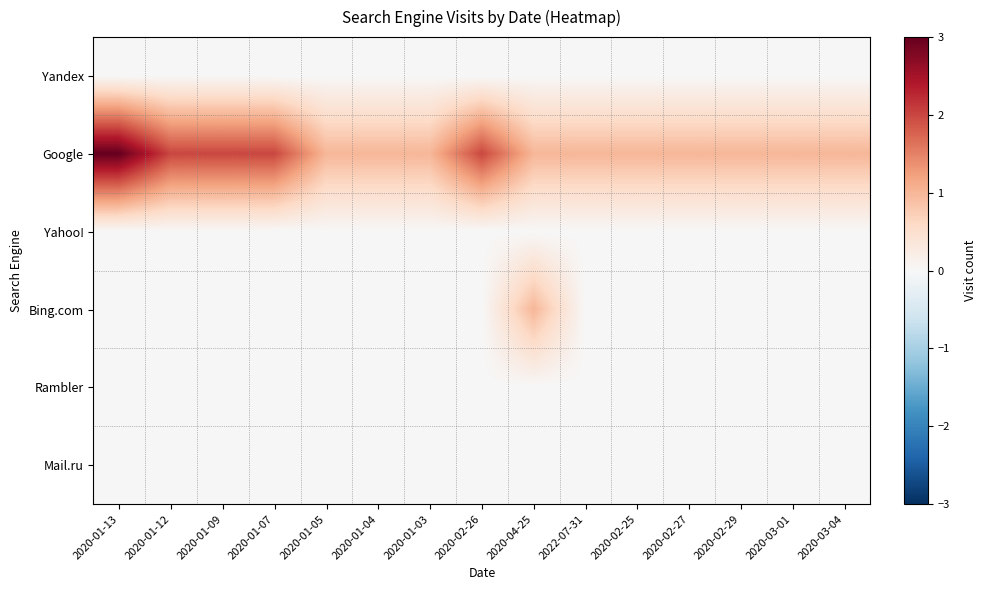

What is the total value across all series at 2020-03-04?

1